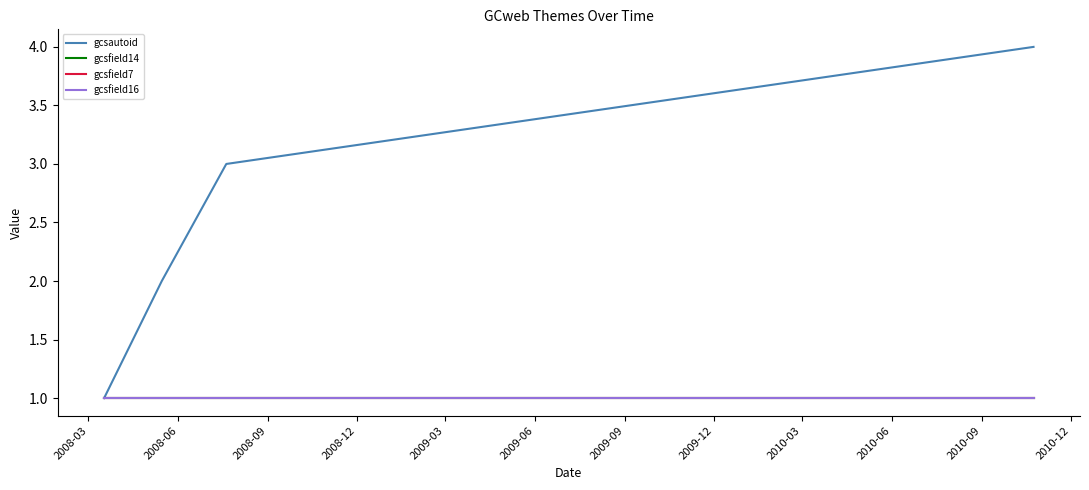

List the series in order of their peak value, highest first.

gcsautoid, gcsfield14, gcsfield7, gcsfield16